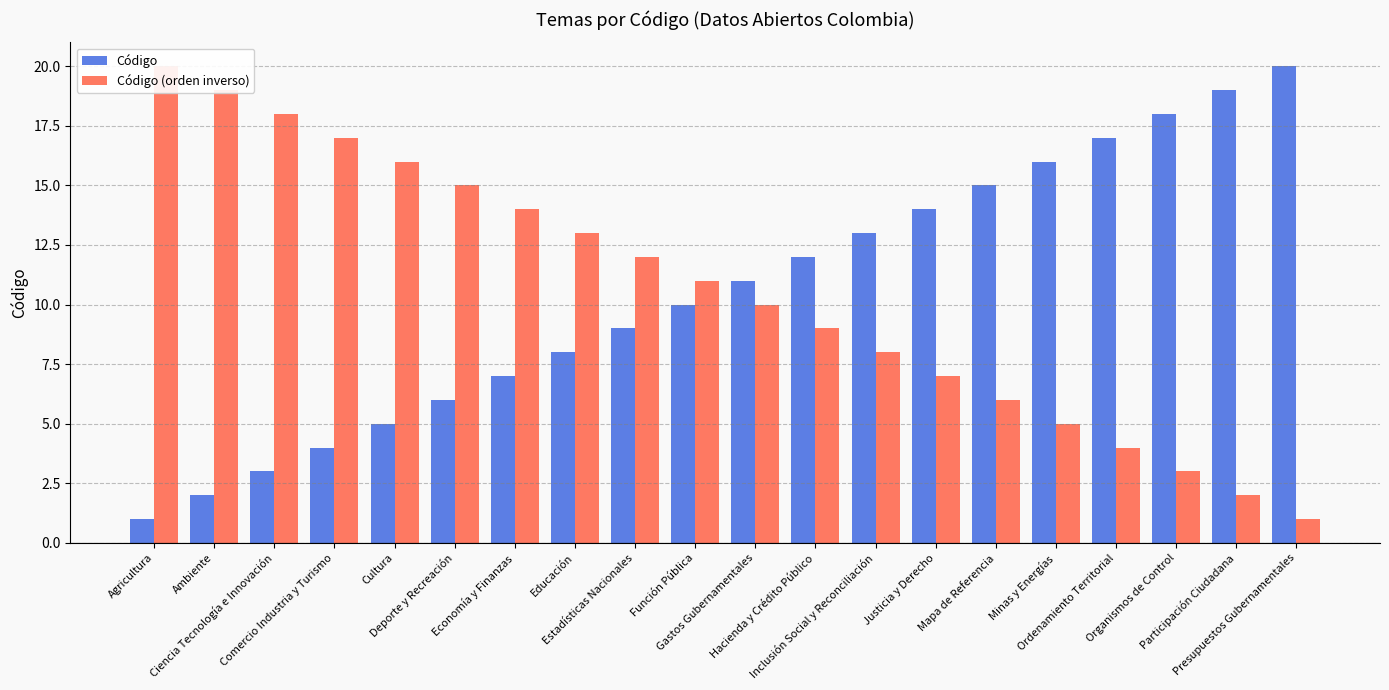

What is the difference between the second highest and minimum values in the Código series?

18